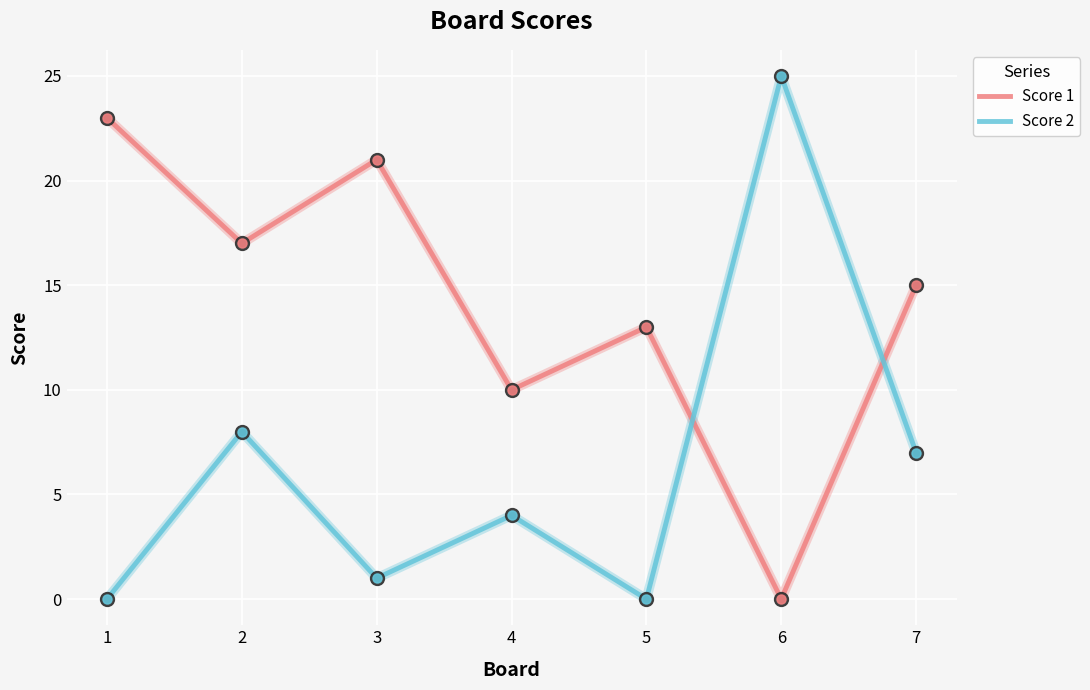

Which series changed the most between 1 and 4?

Score 1